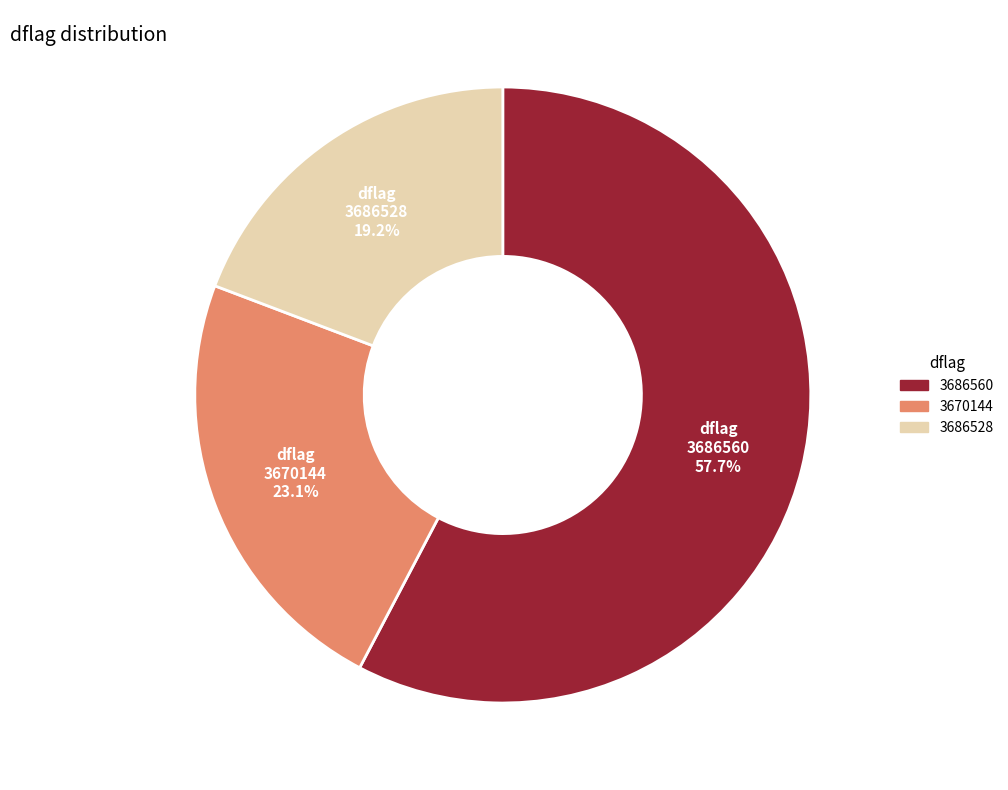

Which category accounts for the majority?

3686560